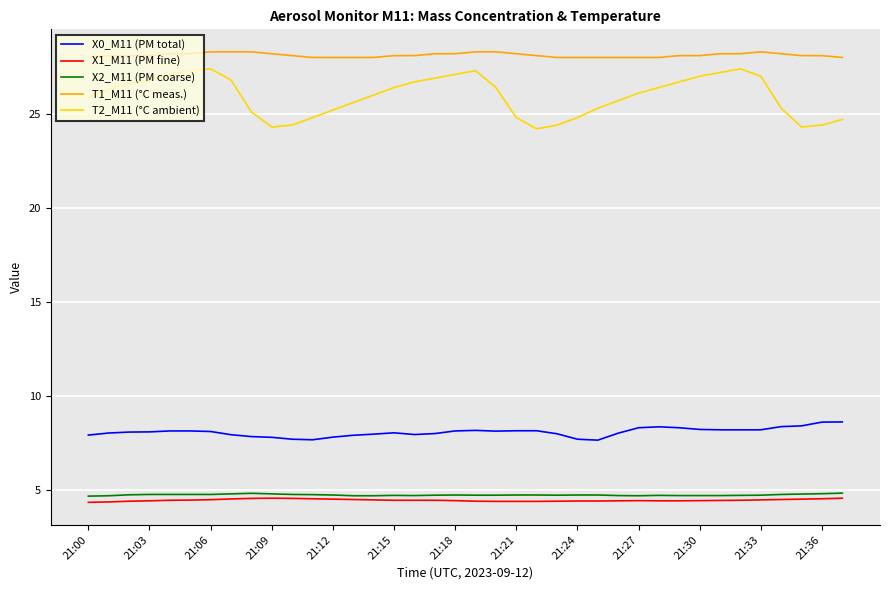

What is the maximum value for T1_M11 (°C meas.)?

28.3